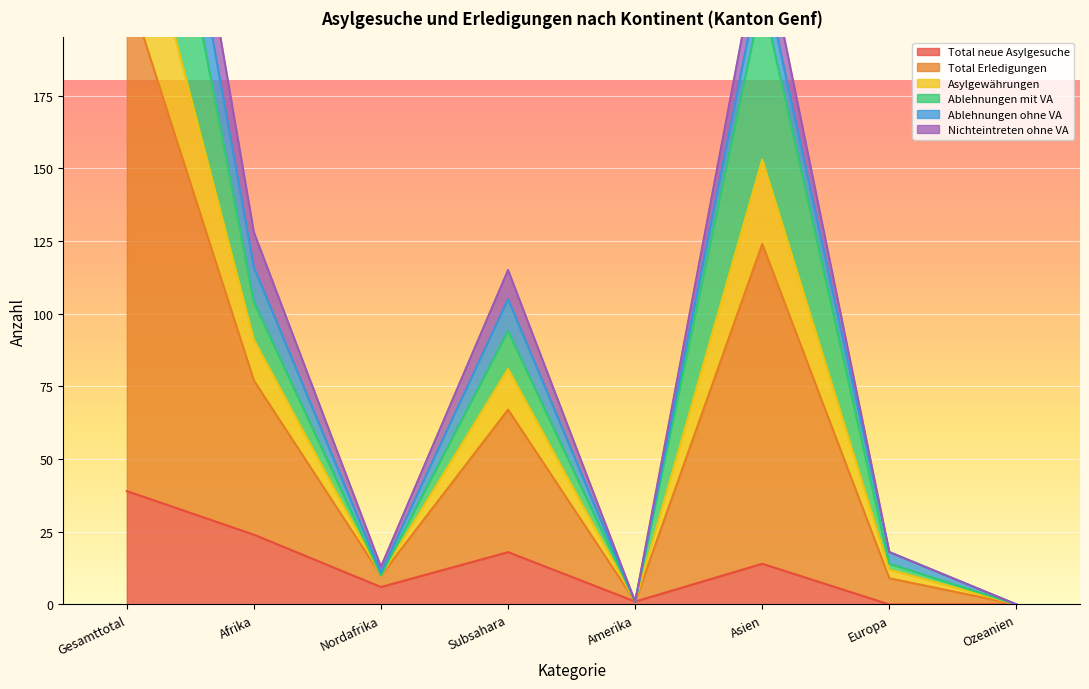

Where is the first local maximum for Asylgewährungen?

Subsahara